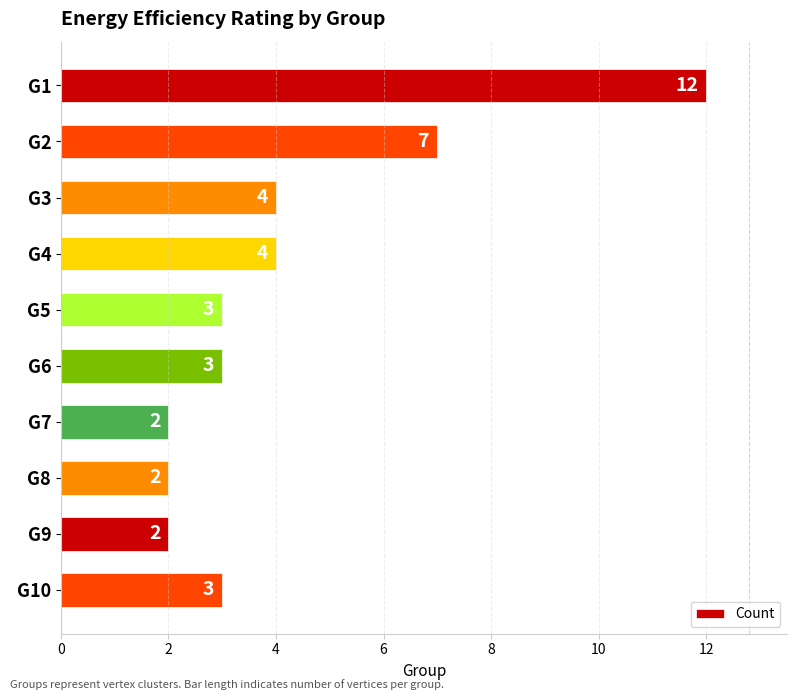

How many values are between 2 and 4?

8